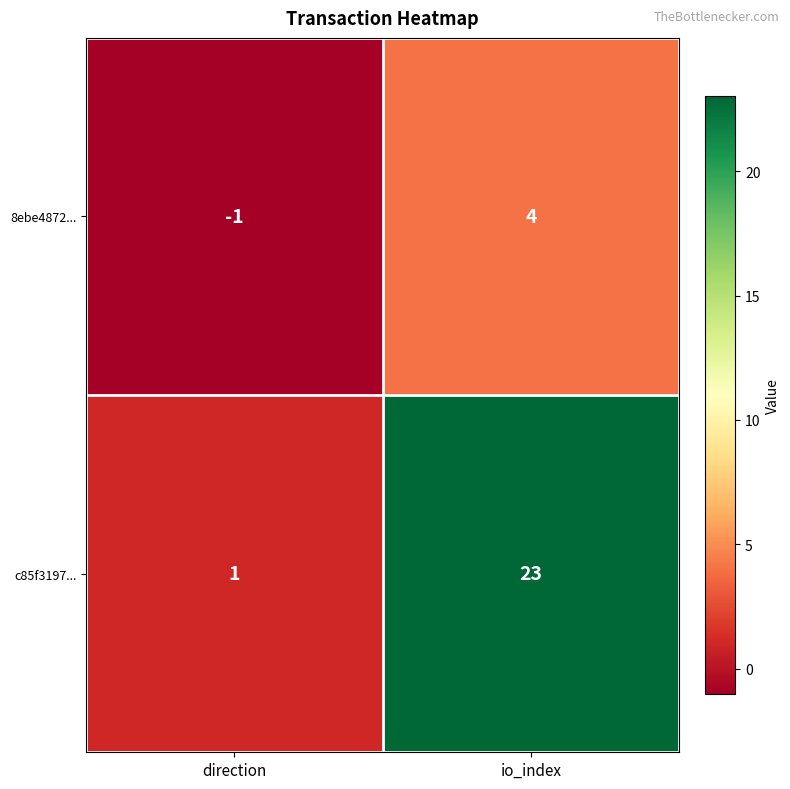

What is the smallest value displayed?

-1